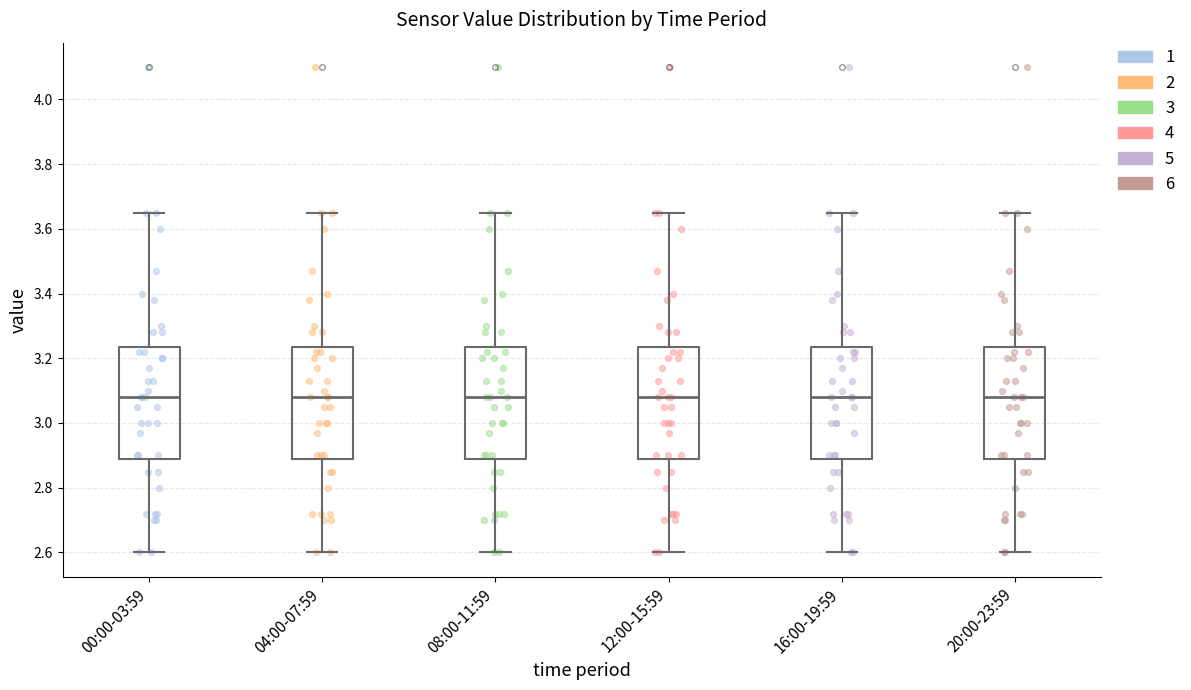

Where does the upper whisker of the box for 12:00-15:59 end on the y-axis? The values are not printed on the chart, so give them approximately, as read against the axis.

3.66